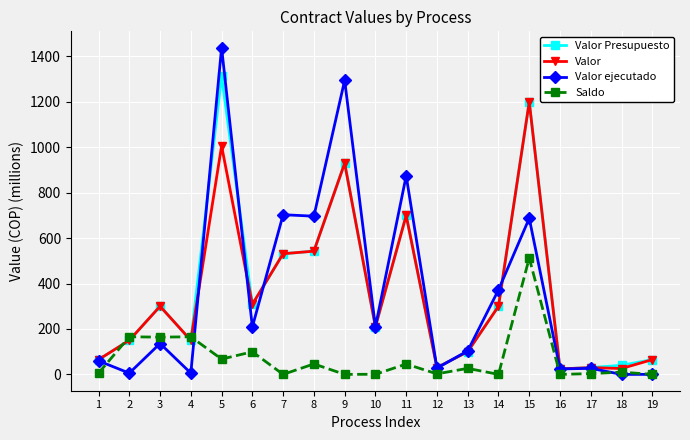

True or false: Valor Presupuesto has more than 1 points higher than both neighbors.

True